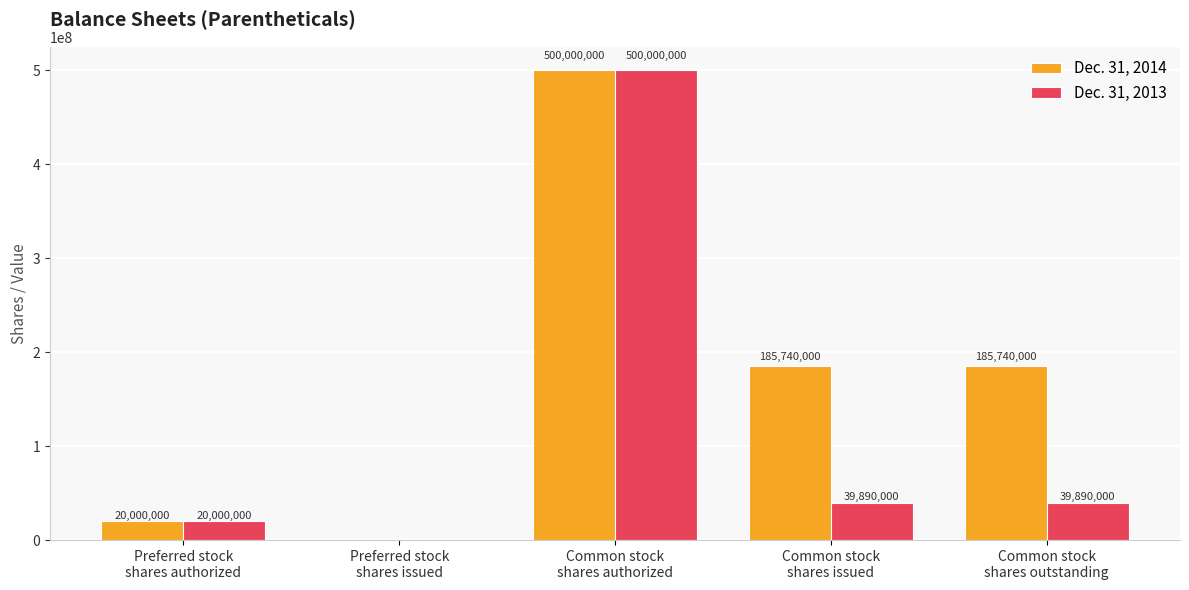

How many positive values does the Dec. 31, 2013 series have?

4